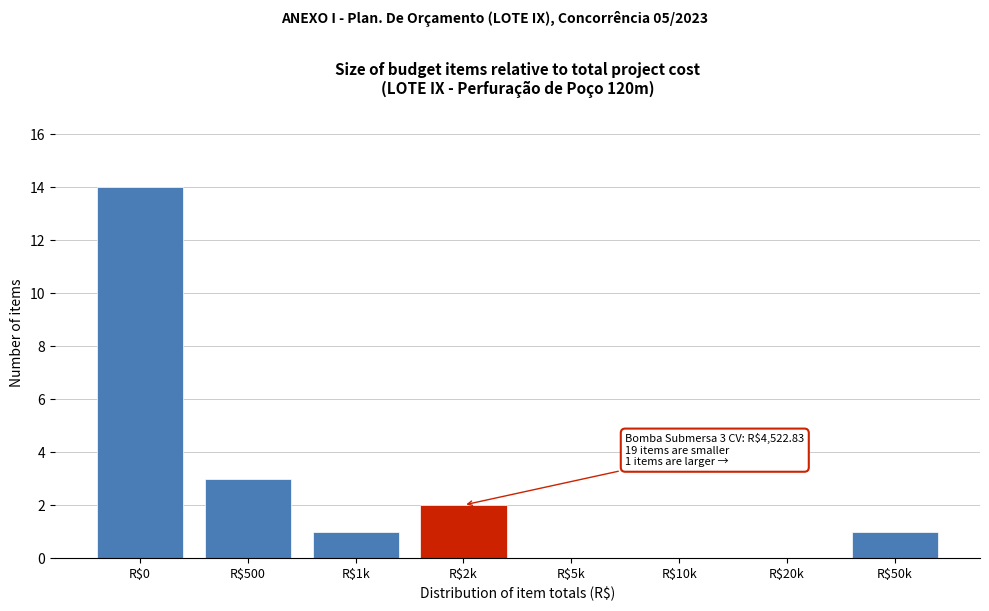

What is the sum of all values?

21